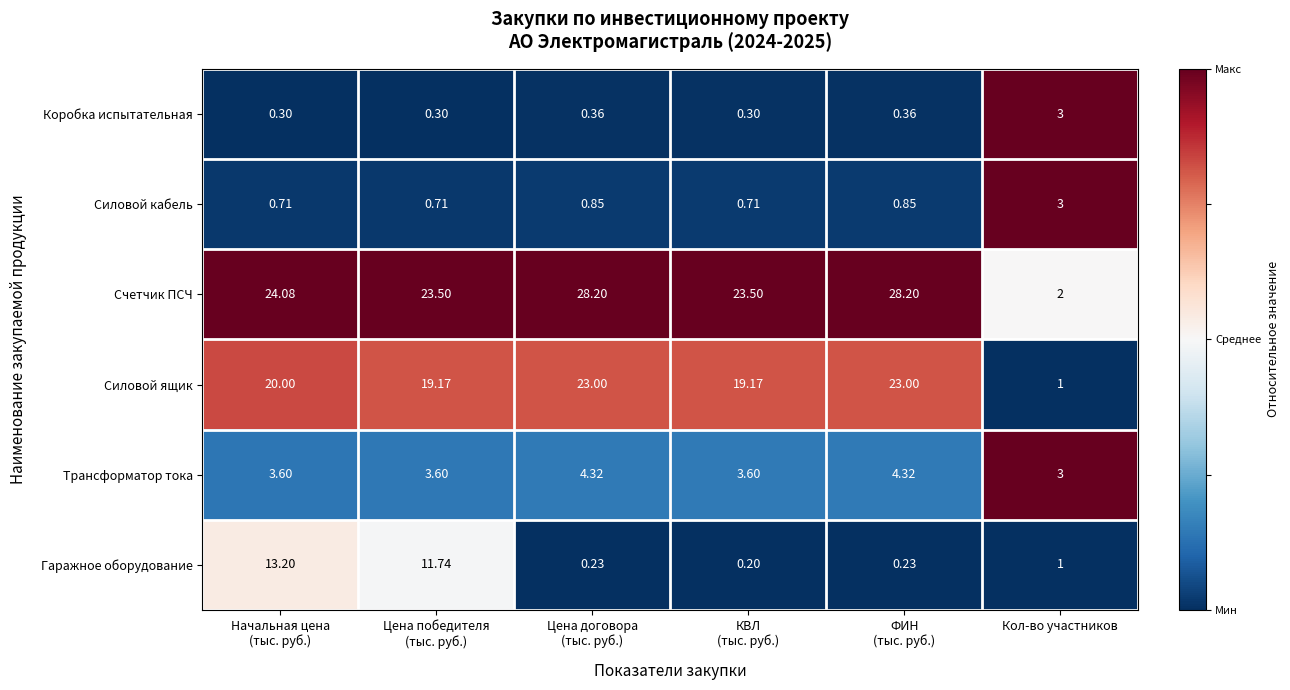

At Цена договора
(тыс. руб.), list the series in order from largest to smallest.

Счетчик ПСЧ, Силовой ящик, Трансформатор тока, Силовой кабель, Коробка испытательная, Гаражное оборудование